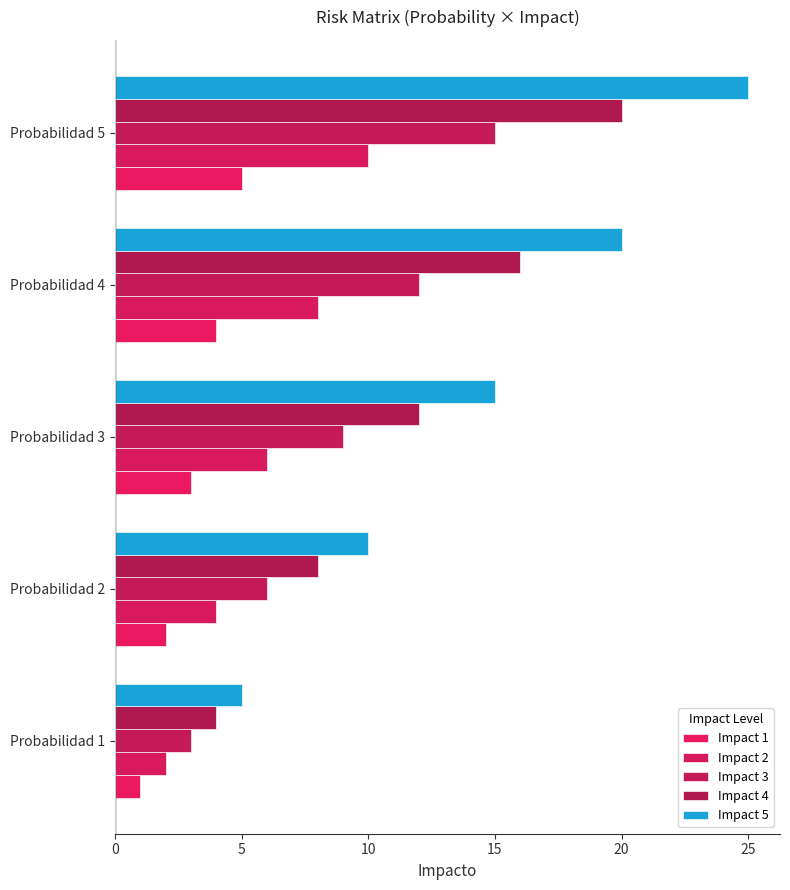

Which series has the widest spread of values?

Impact 5